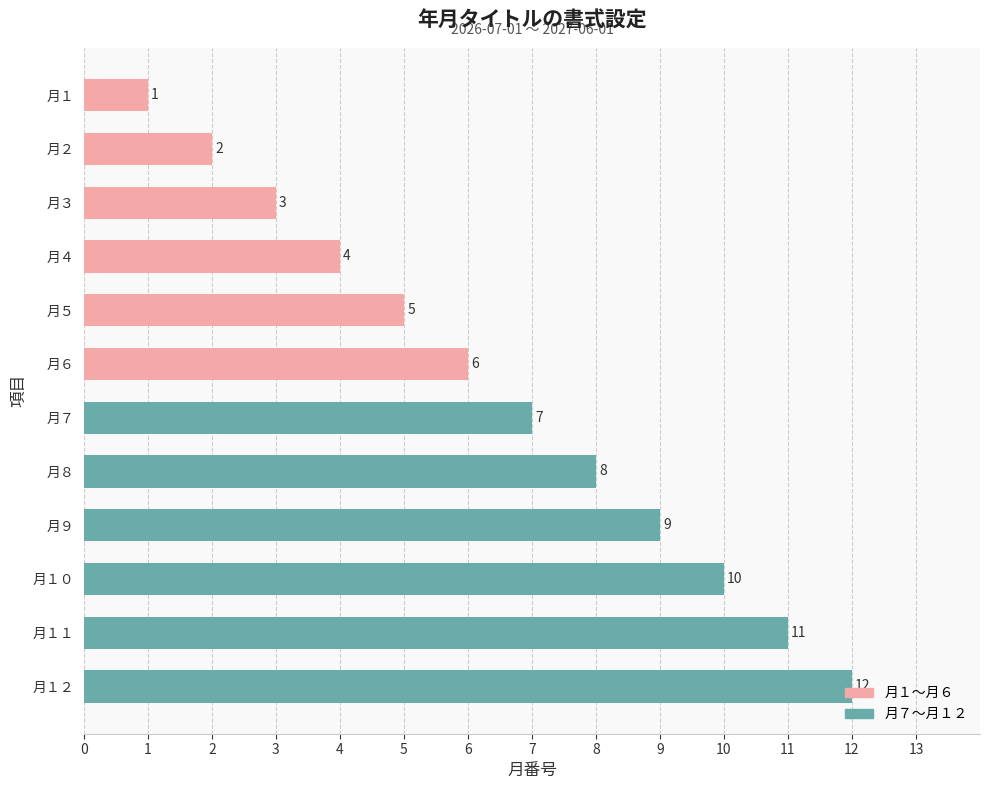

At which category does the chart reach its minimum across all series?

月１